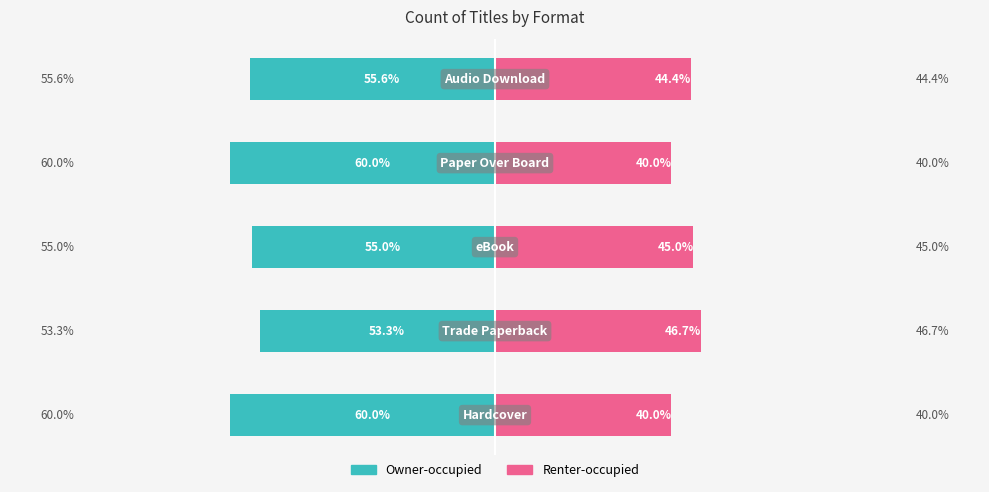

Reading left to right, extract all data points from this chart.

Owner-occupied: 0=-60.0	1=-53.3	2=-55.0	3=-60.0	4=-55.6
Renter-occupied: 0=40.0	1=46.7	2=45.0	3=40.0	4=44.4